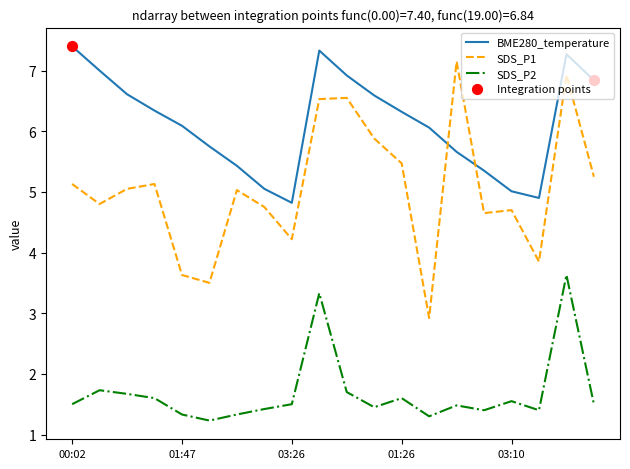

Which series has the largest total across all categories?

BME280_temperature